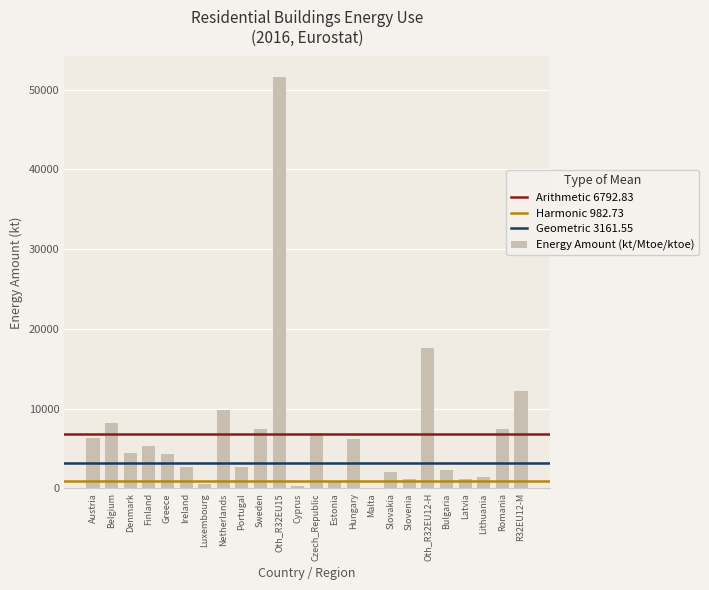

Does the chart contain stacked bars?

No